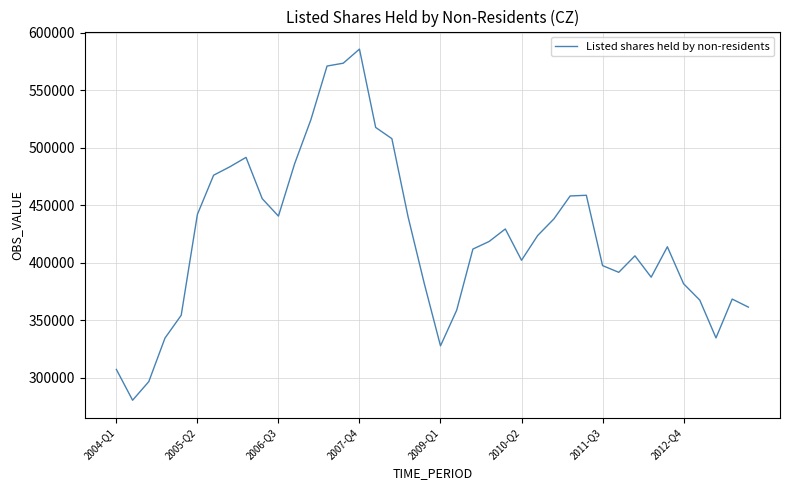

What is the difference between the maximum and minimum values?

305544